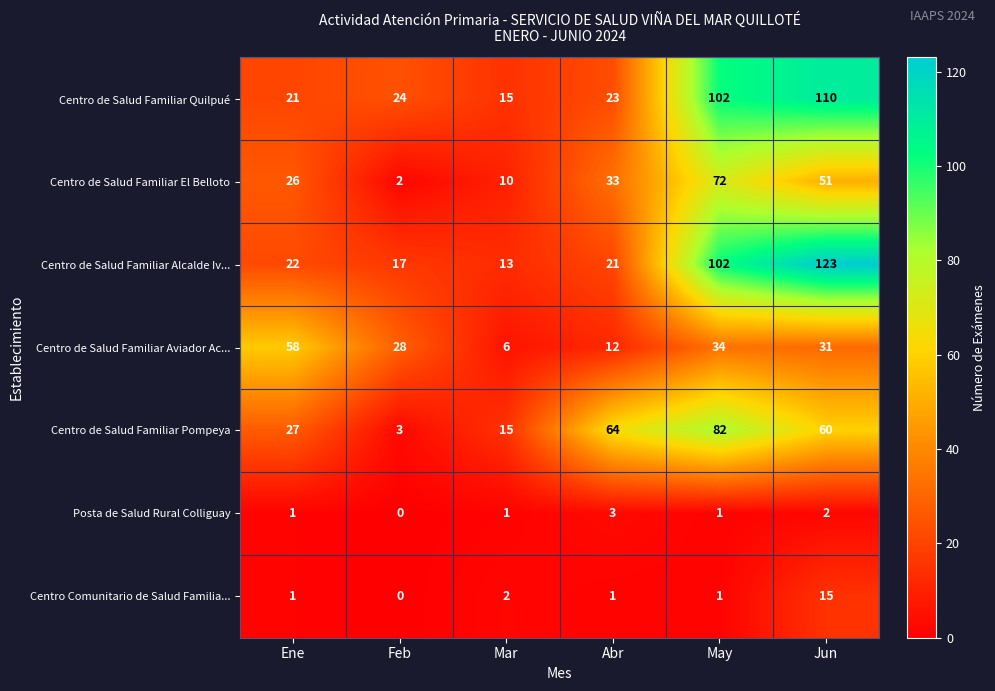

Which series has the widest spread of values?

Centro de Salud Familiar Alcalde Iv...